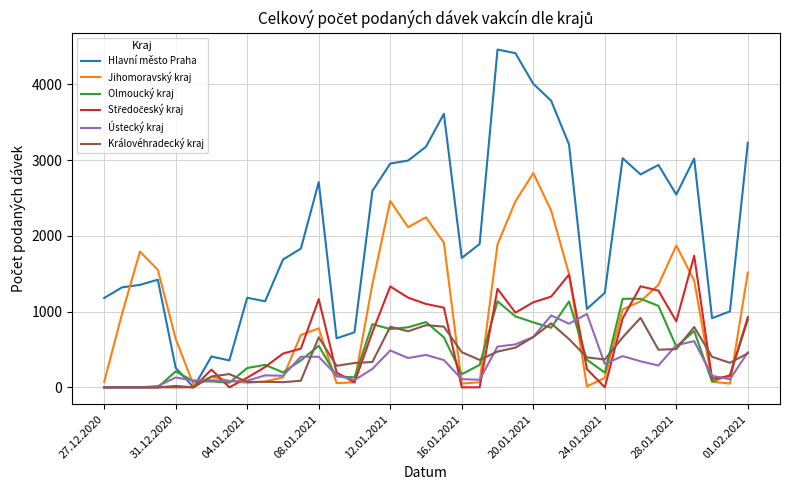

Which series has the largest total across all categories?

Hlavní město Praha